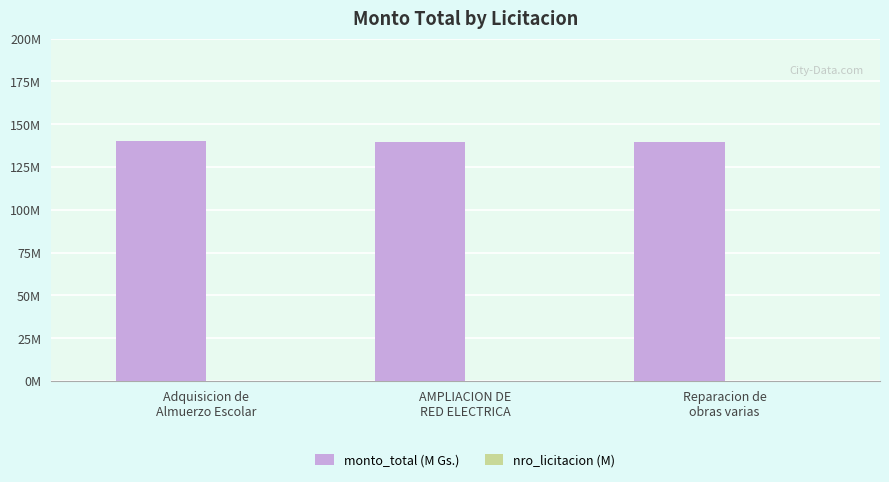

At how many categories does at least one series exceed 31?

3